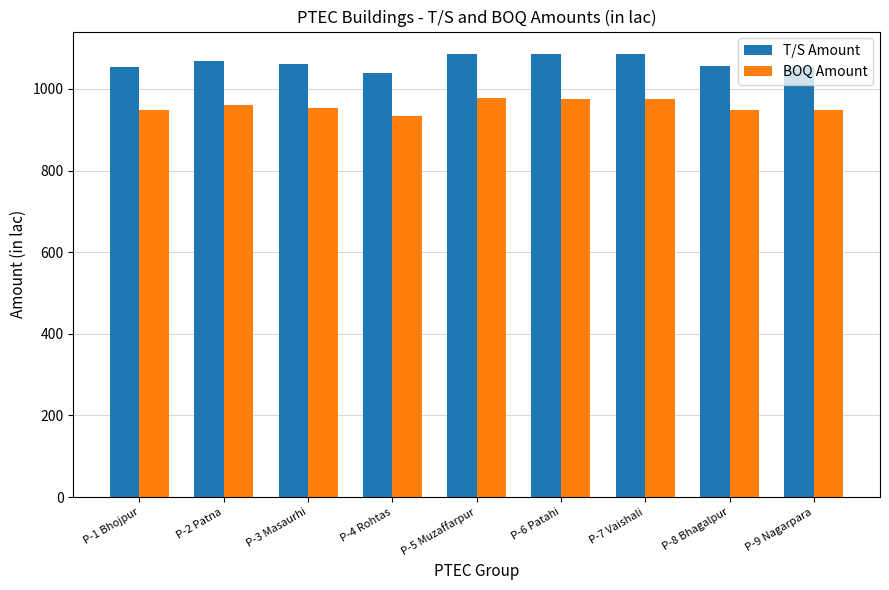

What is the difference between the second highest and second lowest values in the BOQ Amount series?

29.1